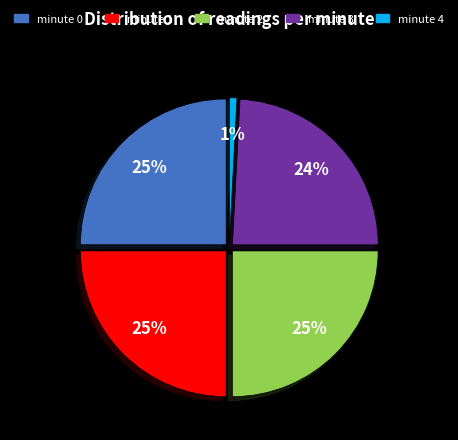

Rank the categories by value from highest to lowest.

minute 0, minute 1, minute 2, minute 3, minute 4